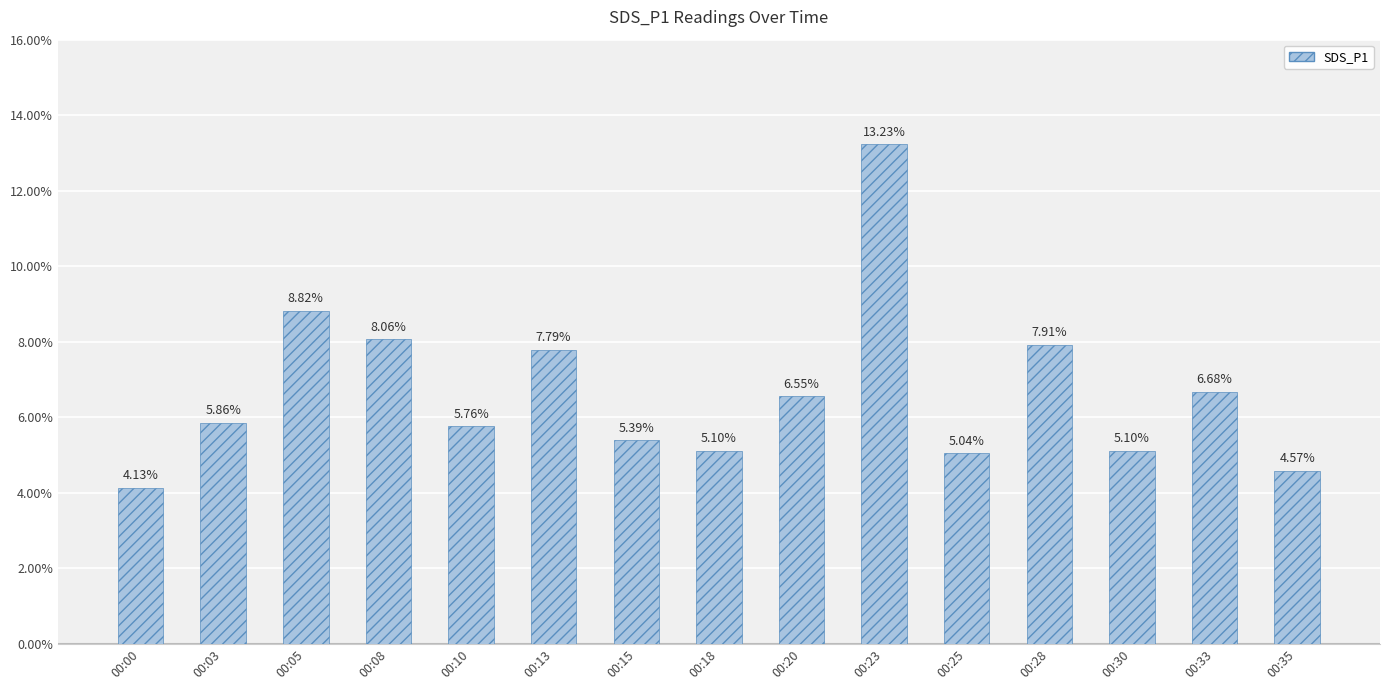

Between 00:00 and 00:35, which is larger?

00:35